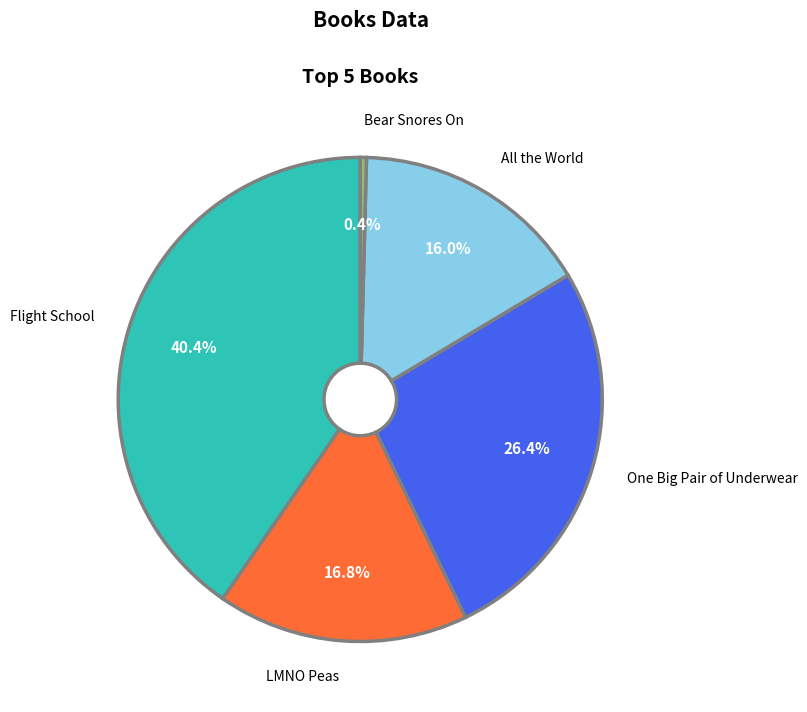

Between All the World and Flight School, which is larger?

Flight School